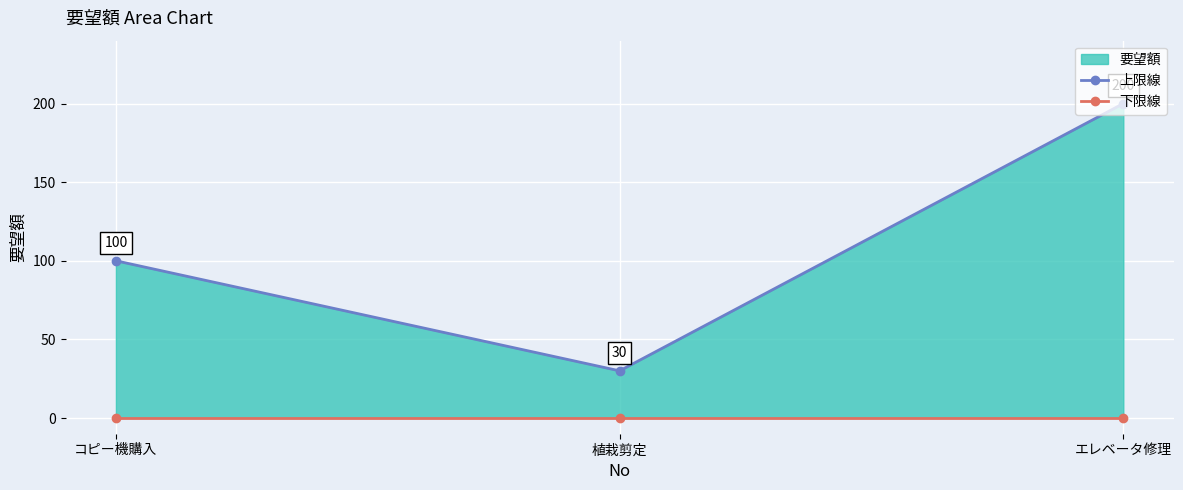

At which category is the sum across all series the highest?

エレベータ修理